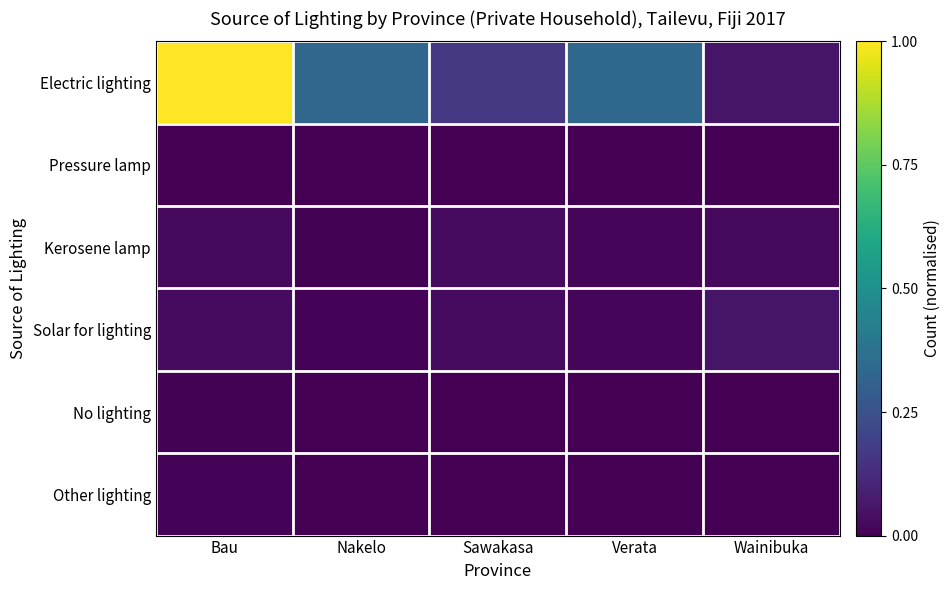

What is the difference between the highest and lowest values at Bau?

1.0